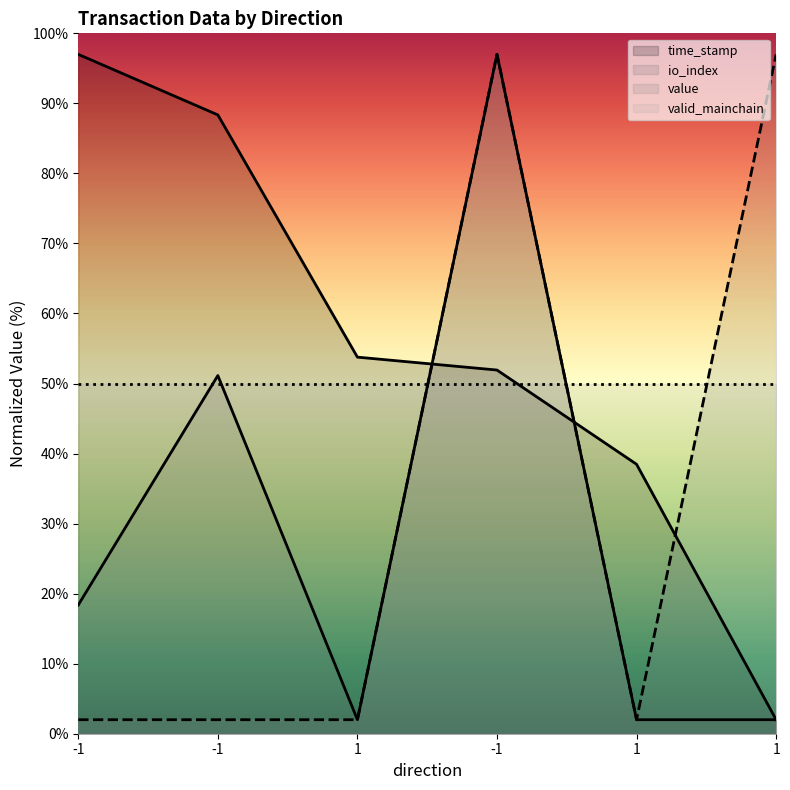

What is the label of the 3rd point from the left?

1